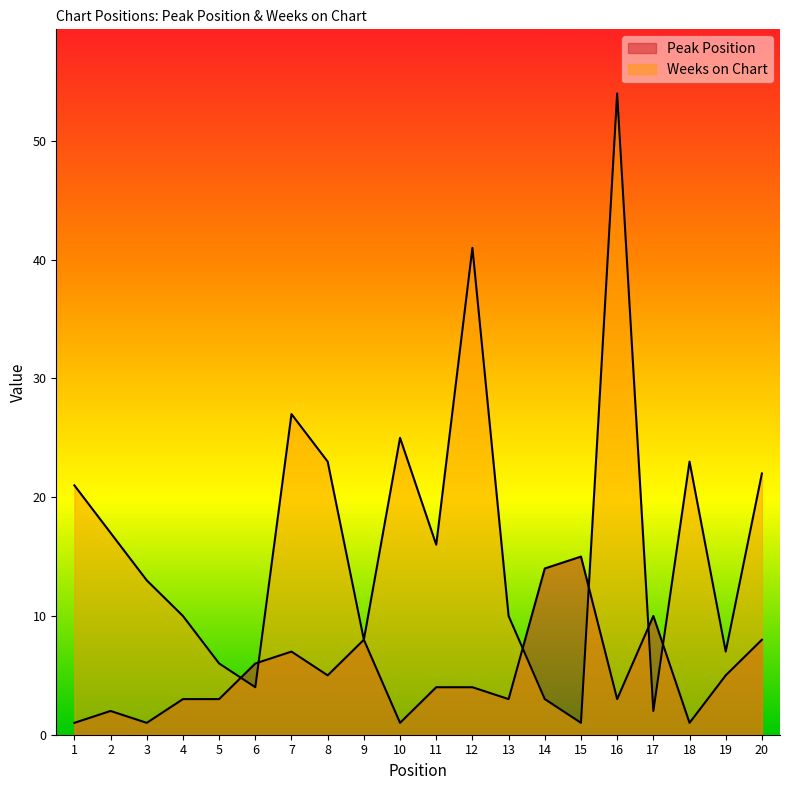

At which label is Peak Position closest to 8?

9